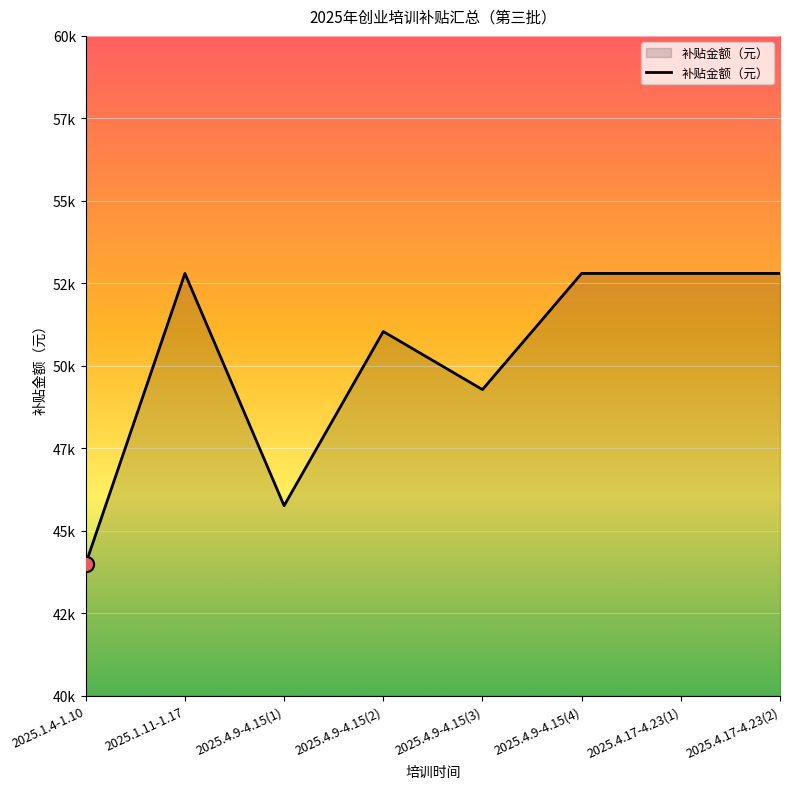

What is the change in value from 2025.4.9-4.15(2) to 2025.4.17-4.23(1)?

+1760